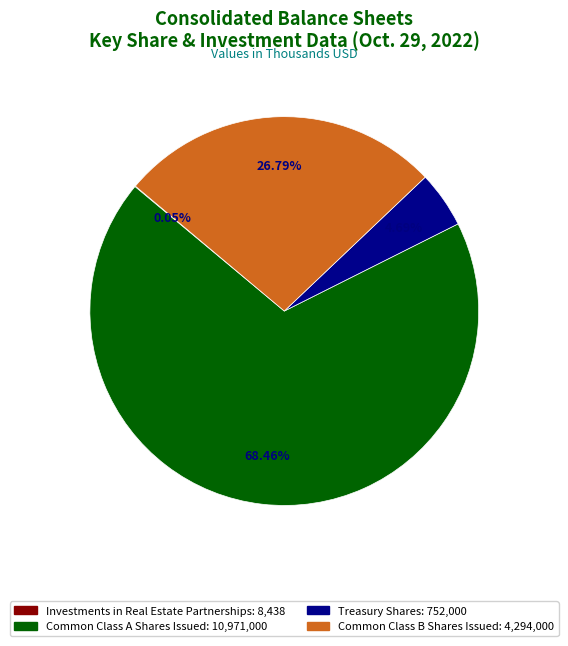

True or false: Common Class B Shares Issued accounts for 27% of the total.

True